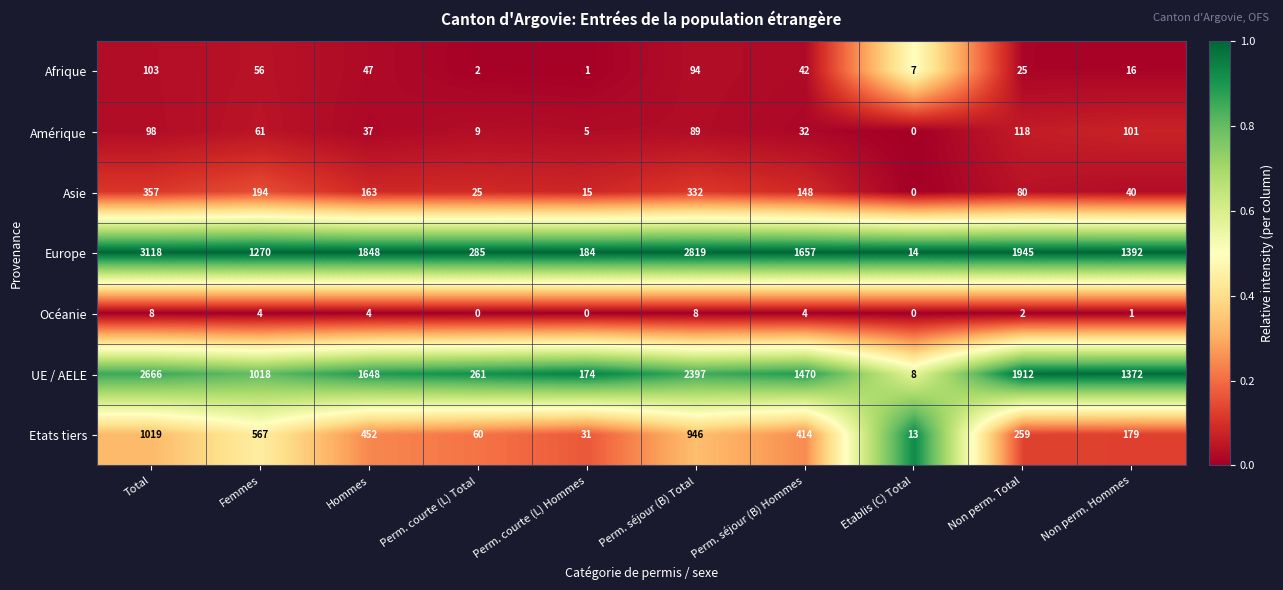

At which label does Europe reach its minimum?

Etablis (C) Total